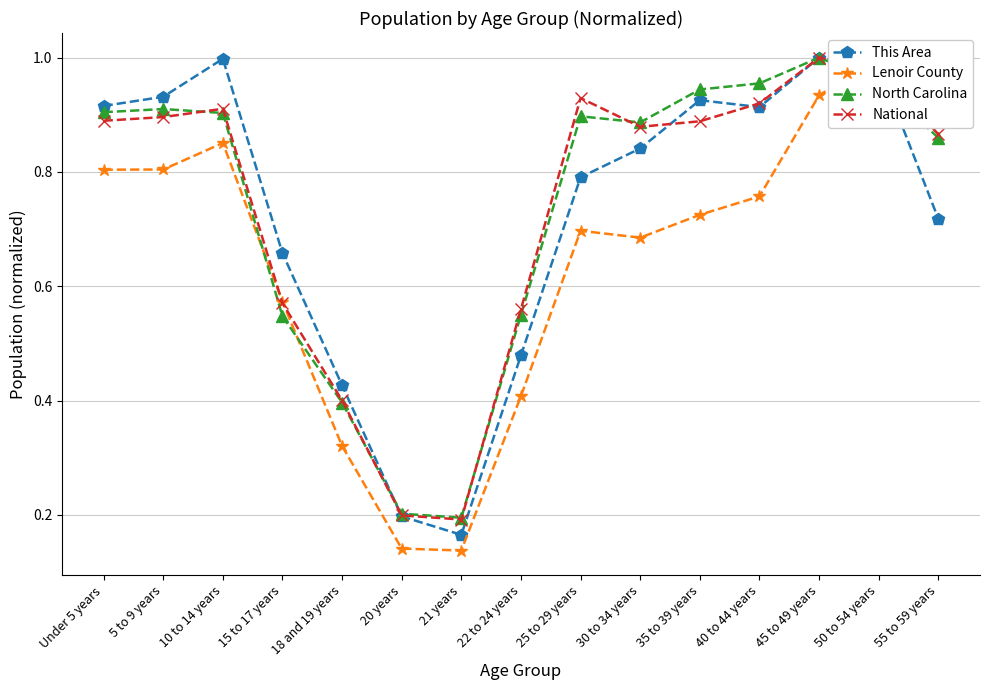

Is it true that National equals 0.1 at 20 years?

False